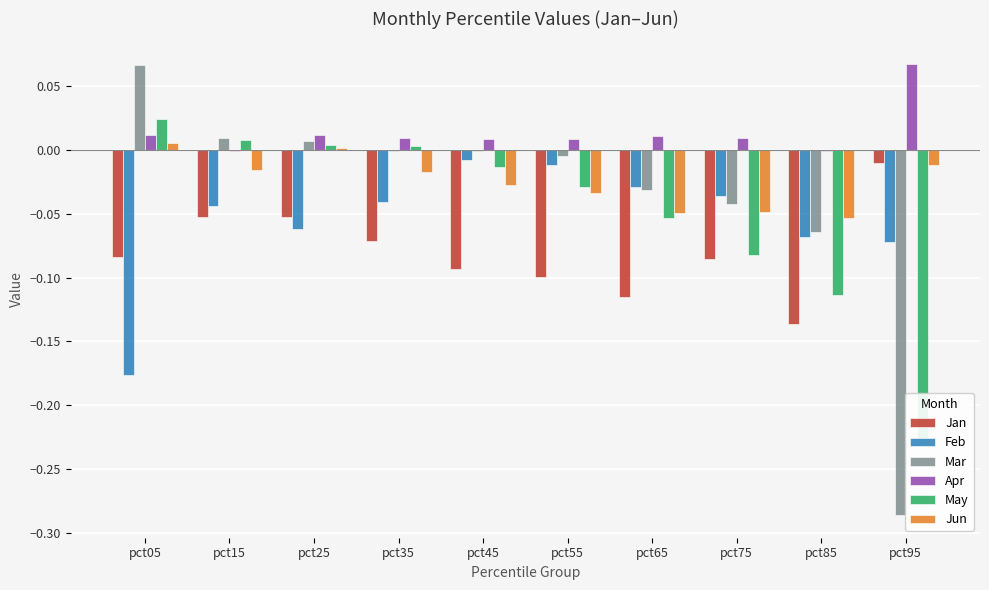

How many data points in May are less than 0?

6